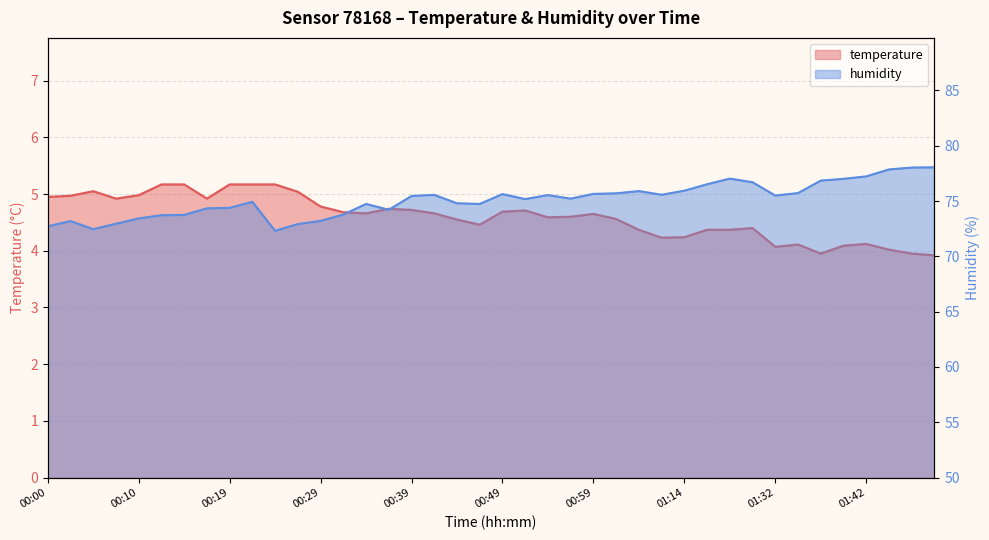

At which category does humidity reach its first local peak?

00:02